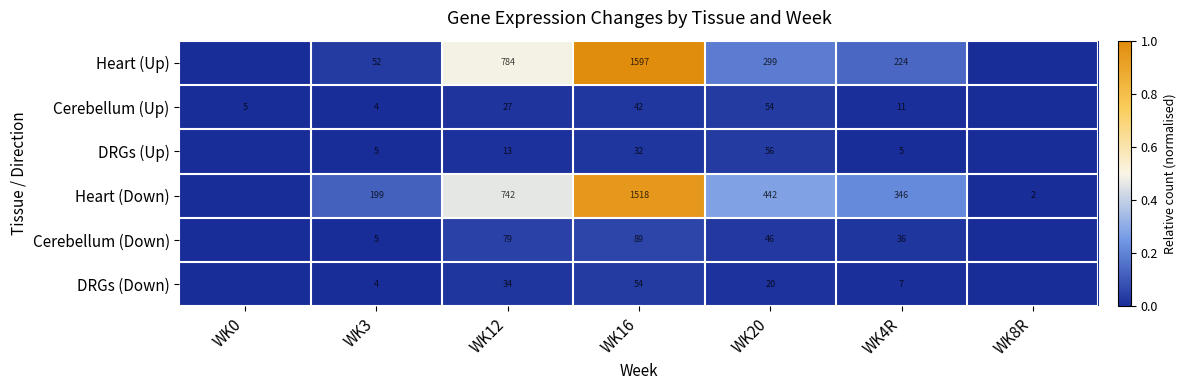

Is it true that DRGs (Up) equals 5 at WK3?

True